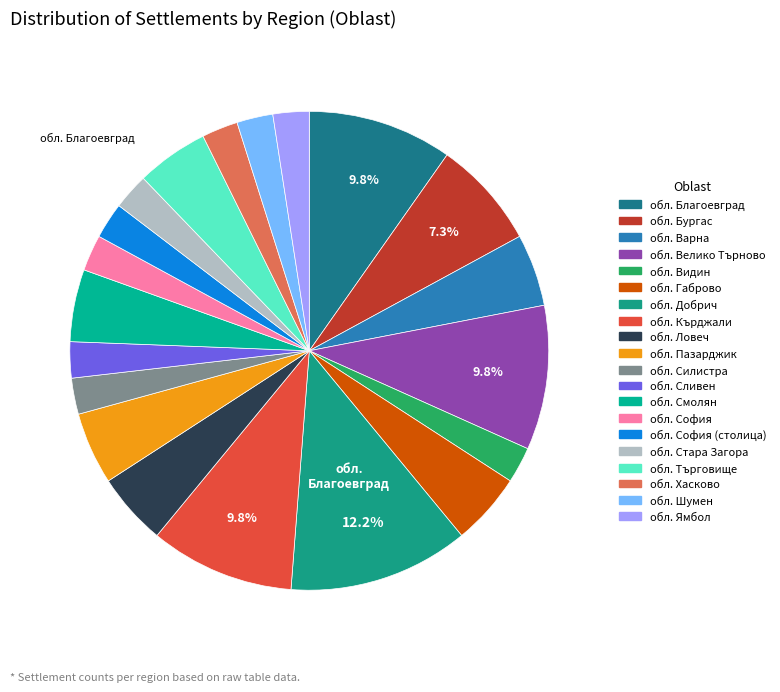

Which slice is the largest?

обл. Добрич